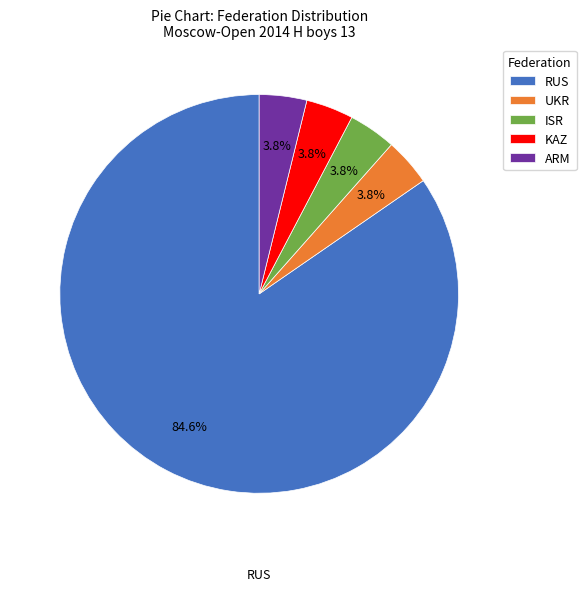

Approximately how many times larger is the value at ISR compared to KAZ?

1.0